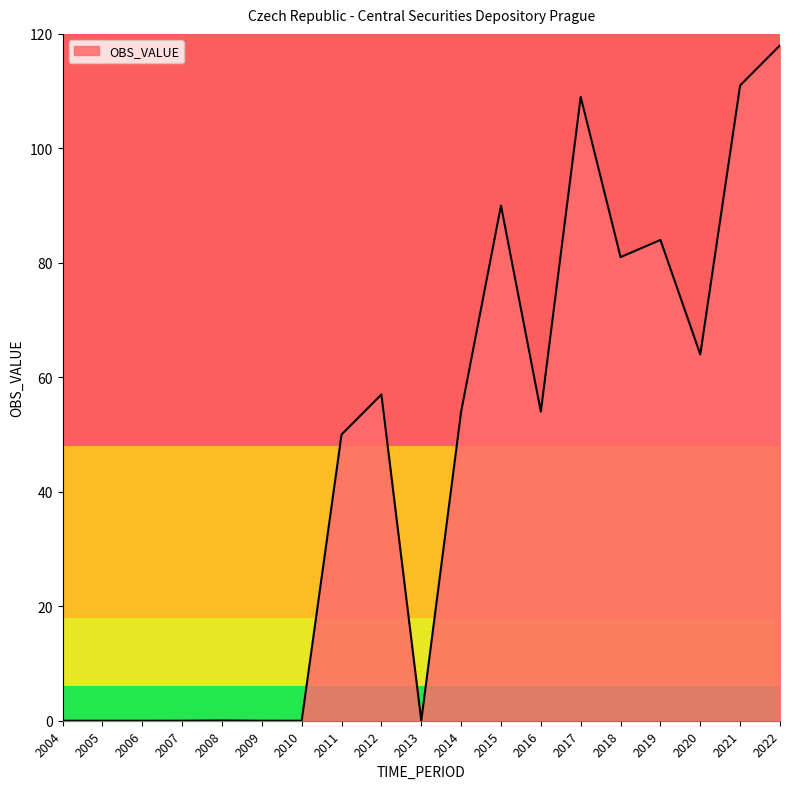

Does the chart have visible grid lines?

No